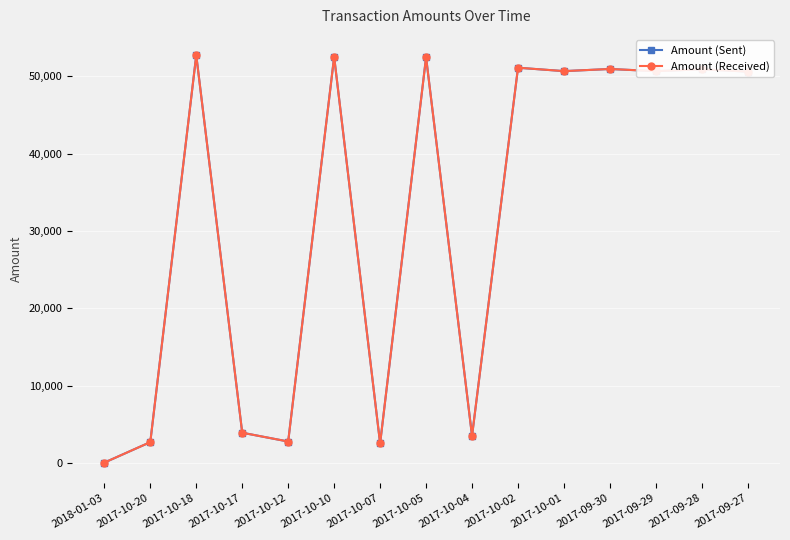

What is the sum of all Amount (Sent) values?

478017.9